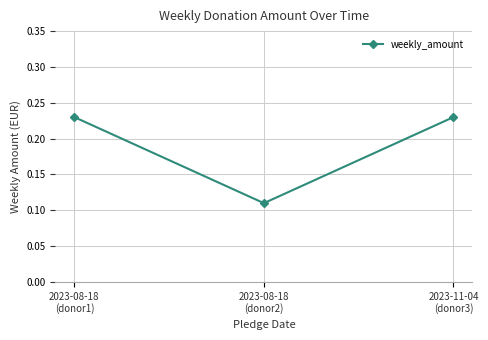

How many values are between 0 and 1?

3